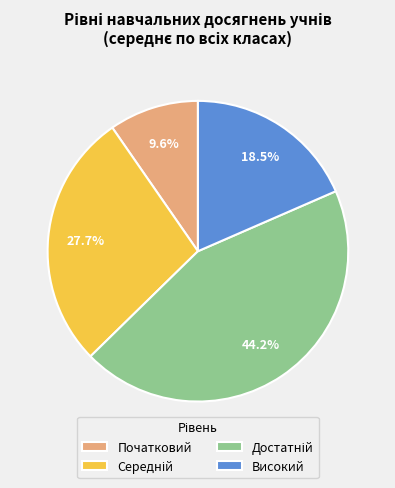

Count the number of slices in the pie.

4